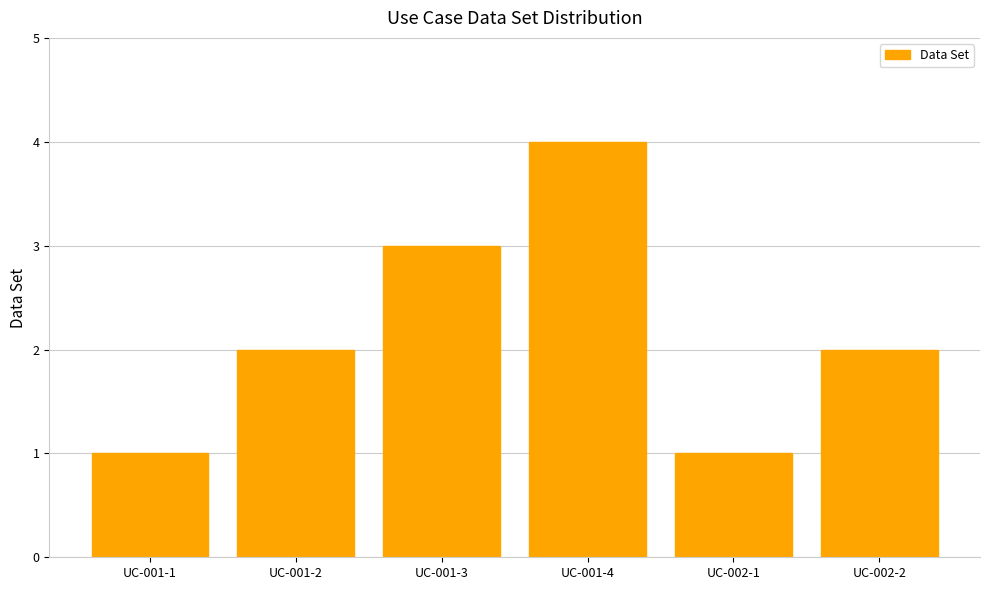

What value does the data have at UC-001-4?

4